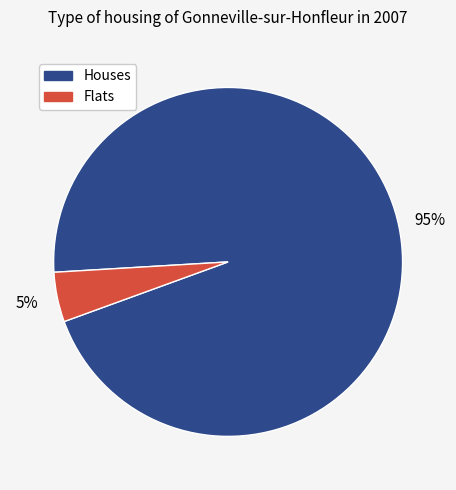

To the nearest percent, what is the average slice percentage?

50%